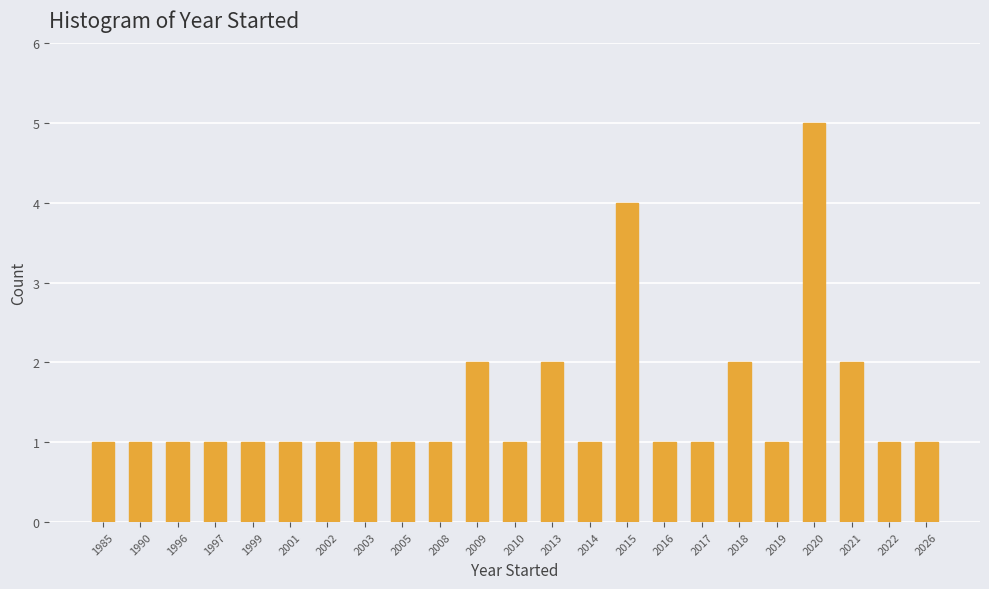

What value does the data have at 2008?

1